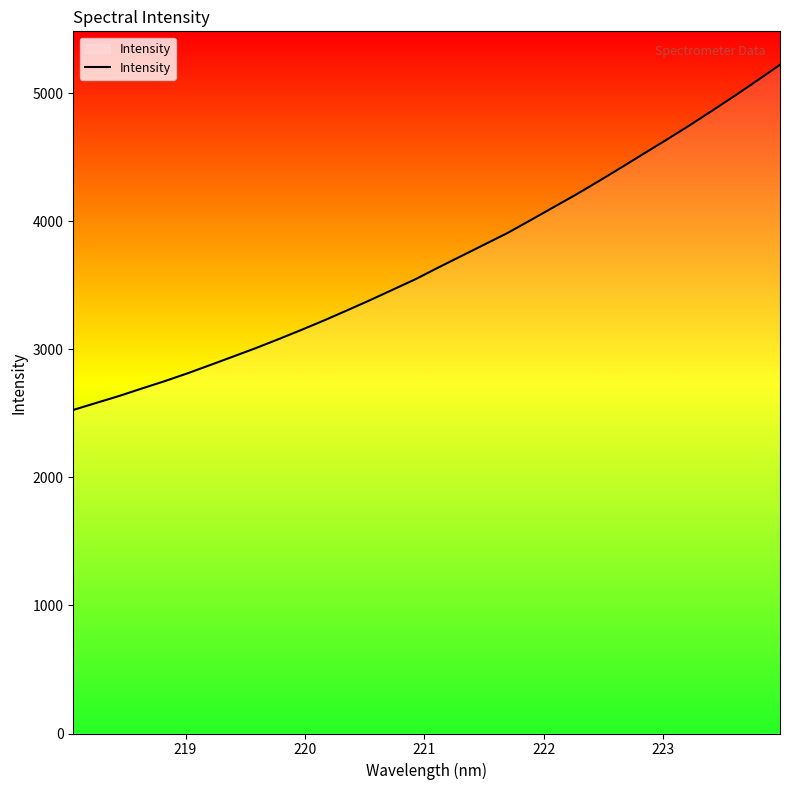

Count the number of categories in the chart.

32